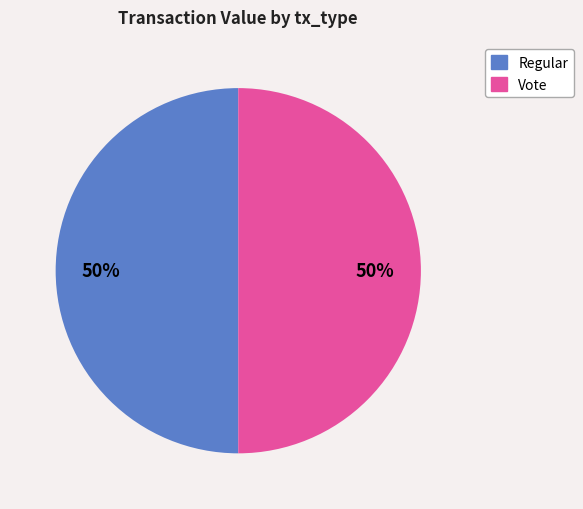

How many segments does this pie chart have?

2